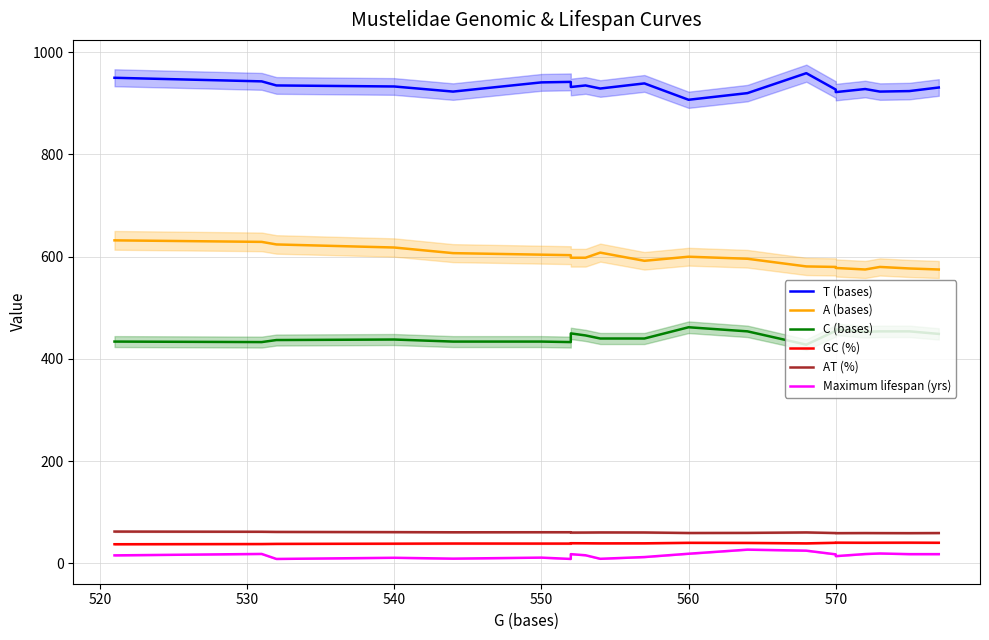

How many lines are shown in the chart?

6